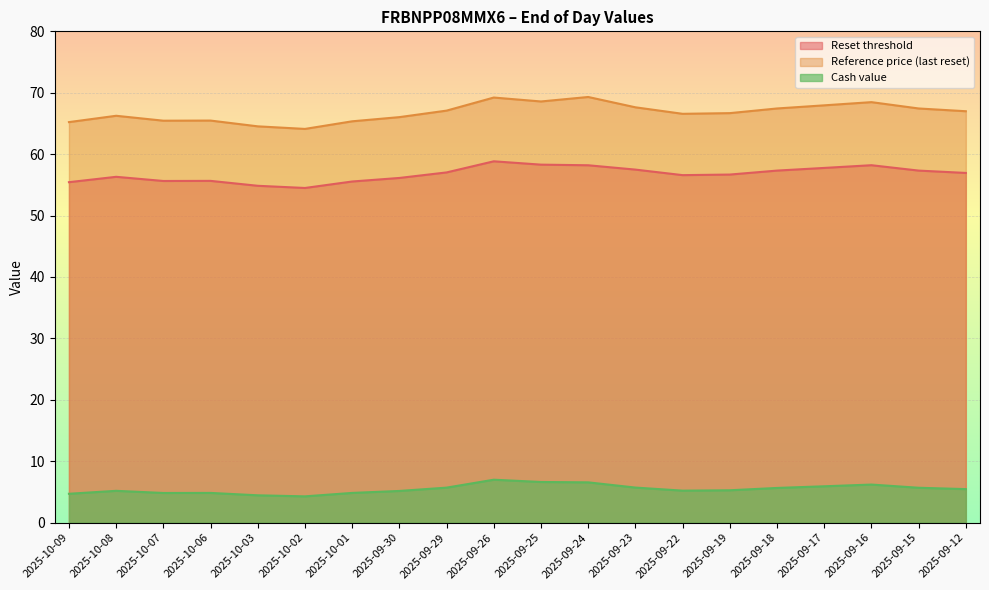

Is the value of Reference price (last reset) at 2025-10-02 greater than the value of Reset threshold at 2025-10-02?

Yes